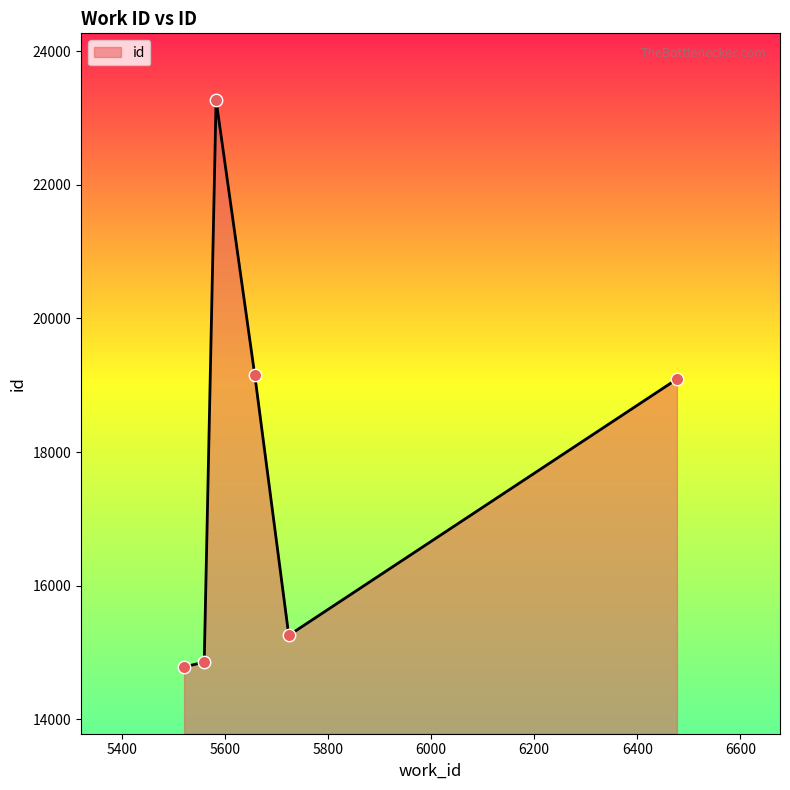

What is the minimum value shown in the chart?

14784